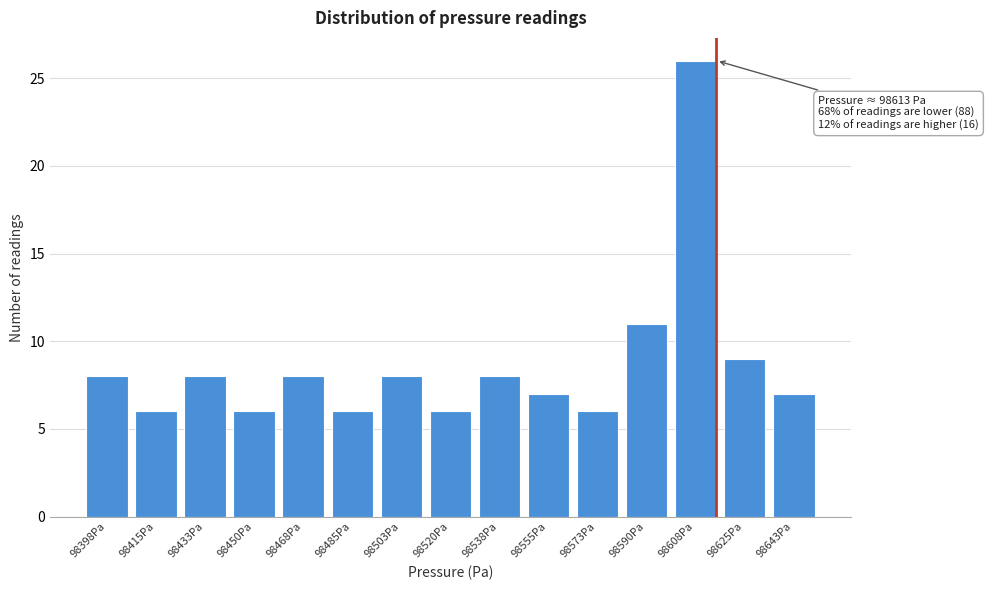

Reading left to right, what are all the values shown in this chart?

98398Pa=8	98415Pa=6	98433Pa=8	98450Pa=6	98468Pa=8	98485Pa=6	98503Pa=8	98520Pa=6	98538Pa=8	98555Pa=7	98573Pa=6	98590Pa=11	98608Pa=26	98625Pa=9	98643Pa=7